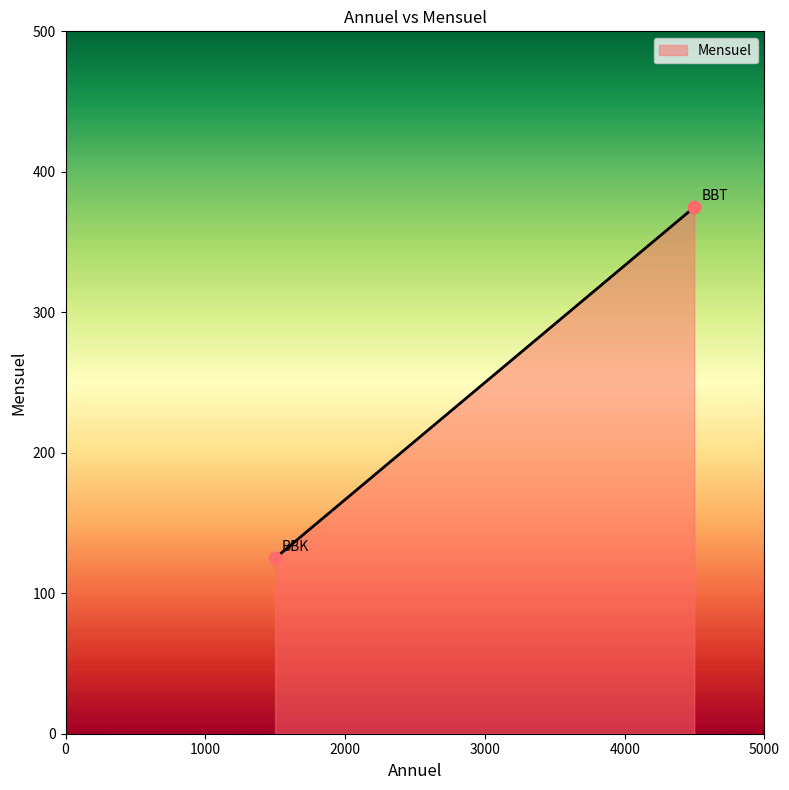

What is the average X value?

2998.2